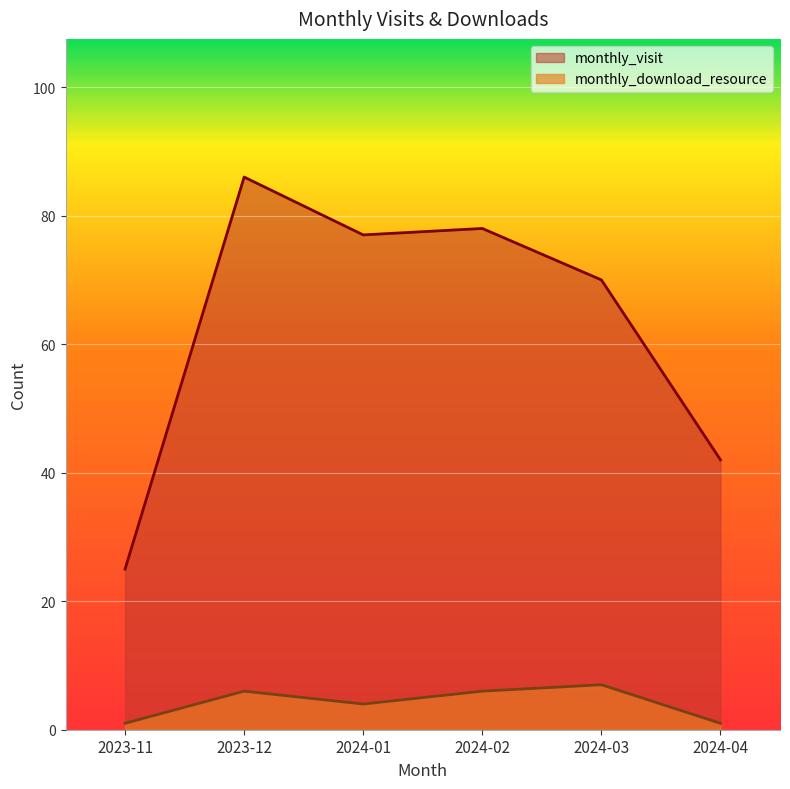

Does the chart display data point markers on the line(s)?

No